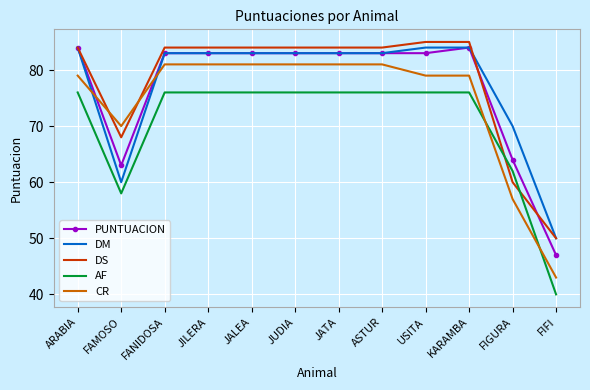

How many intersections are there between CR and PUNTUACION?

2